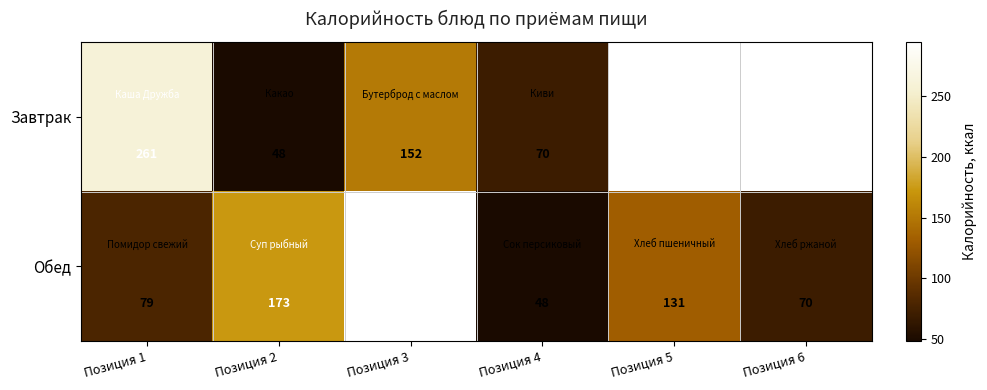

What is the maximum value for Обед?

295